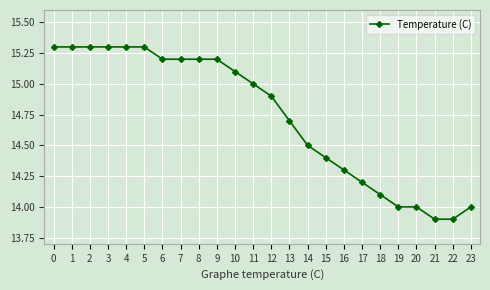

How many data points are less than 15?

12